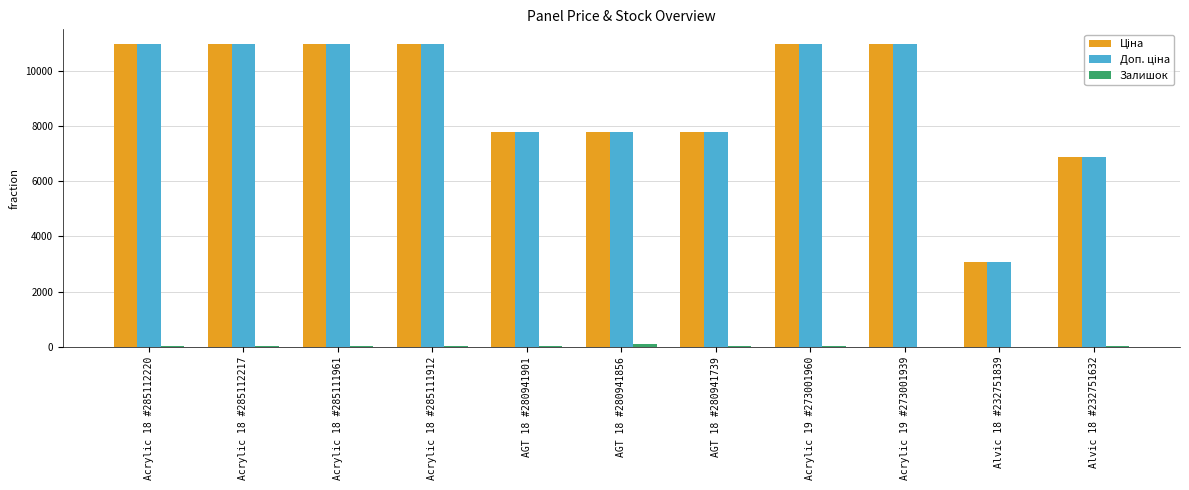

What is the greatest value displayed?

10952.0